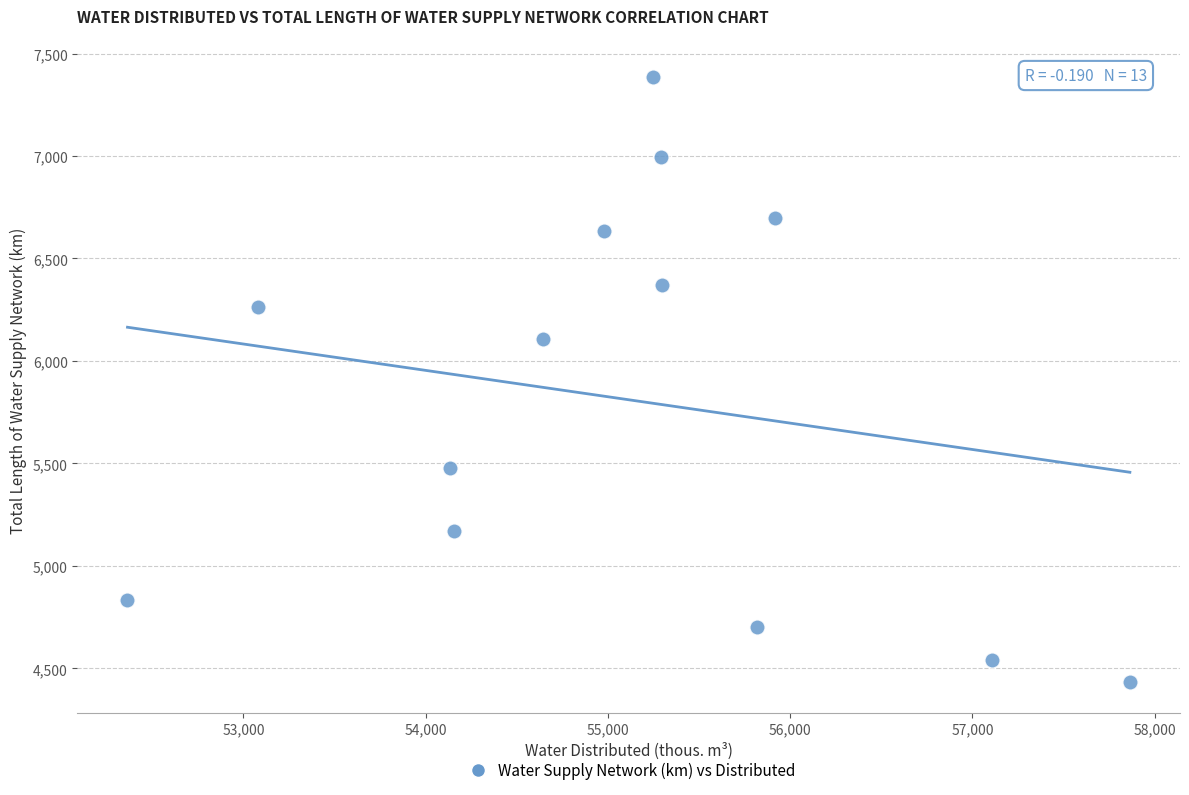

What is the range of X values (max minus min)?

5500